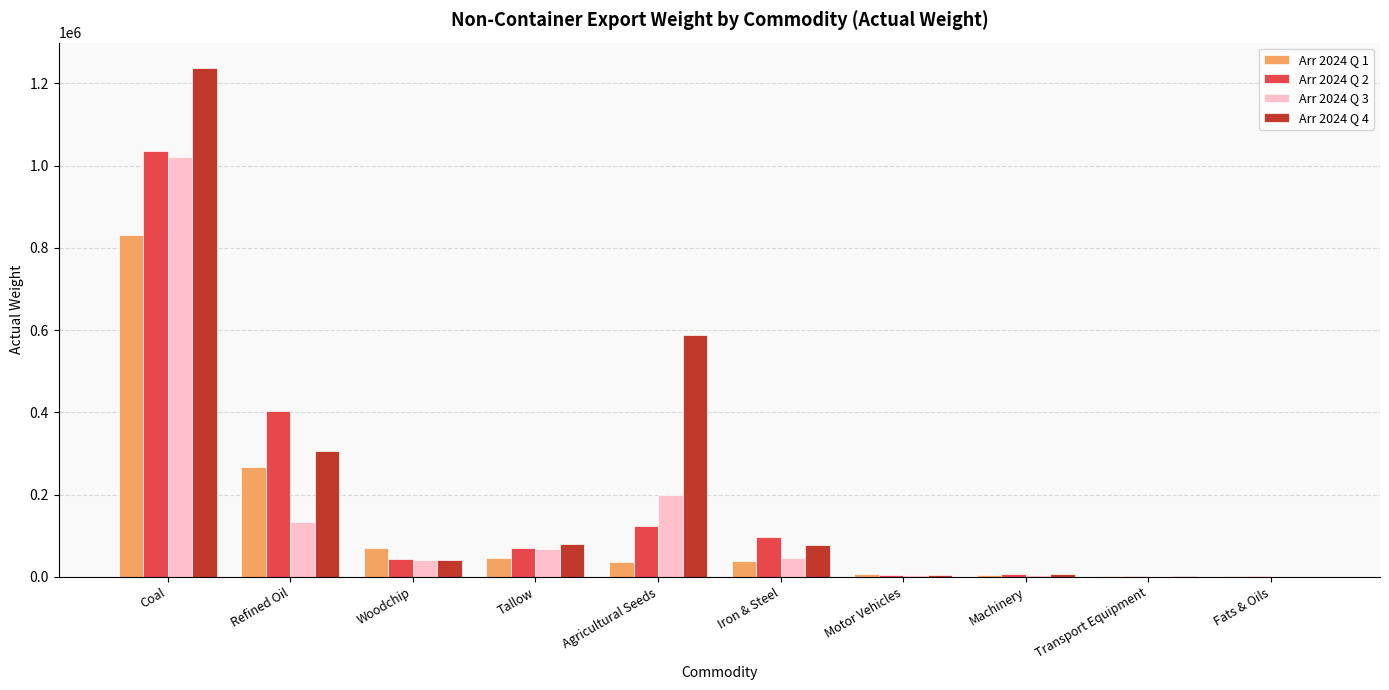

Which series has the largest range (max minus min)?

Arr 2024 Q 4